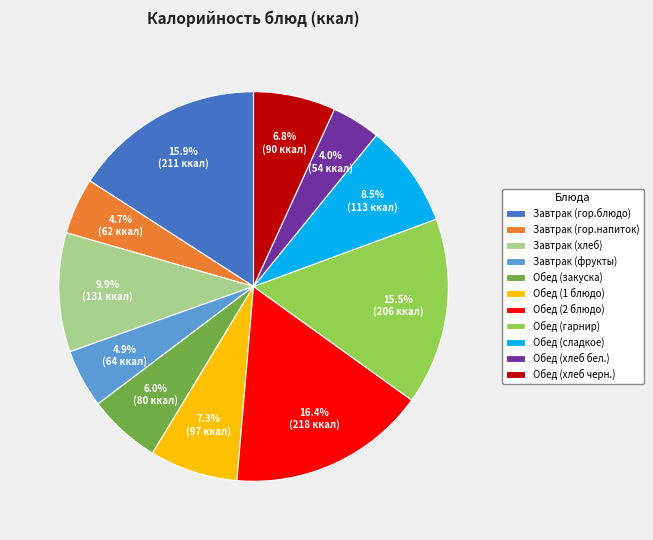

Approximately how many times larger is the value at Обед (хлеб бел.) compared to Обед (закуска)?

0.7